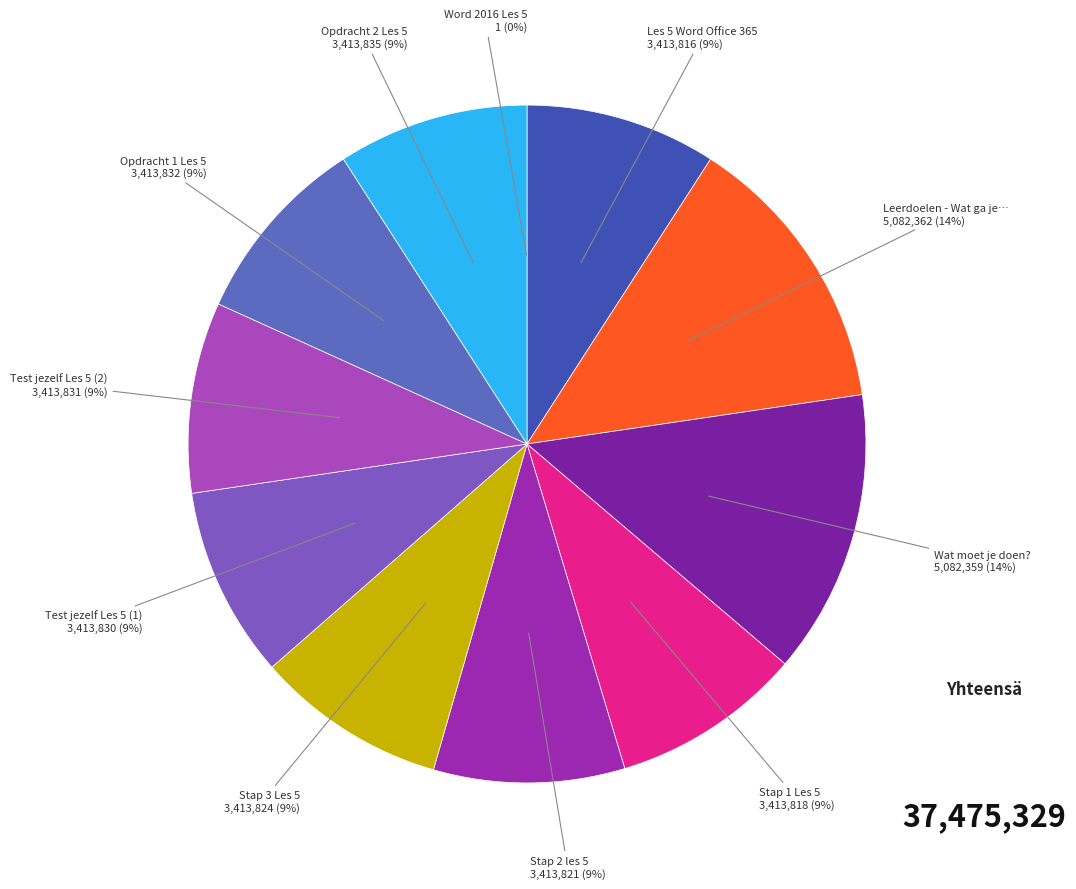

How many segments does this pie chart have?

11